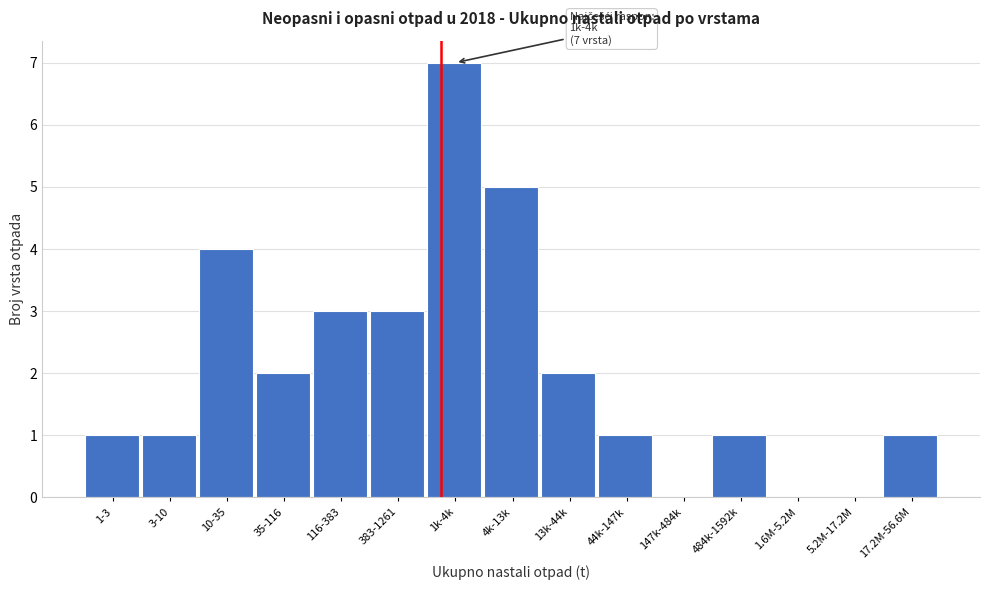

Reading right to left, what are all the values shown in this chart?

17.2M-56.6M=1	5.2M-17.2M=0	1.6M-5.2M=0	484k-1592k=1	147k-484k=0	44k-147k=1	13k-44k=2	4k-13k=5	1k-4k=7	383-1261=3	116-383=3	35-116=2	10-35=4	3-10=1	1-3=1